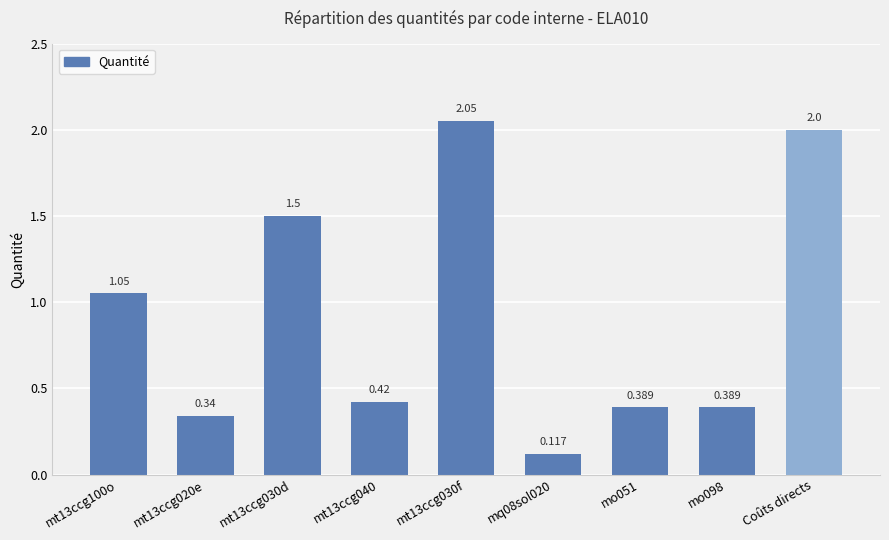

How many bars are there in total?

9